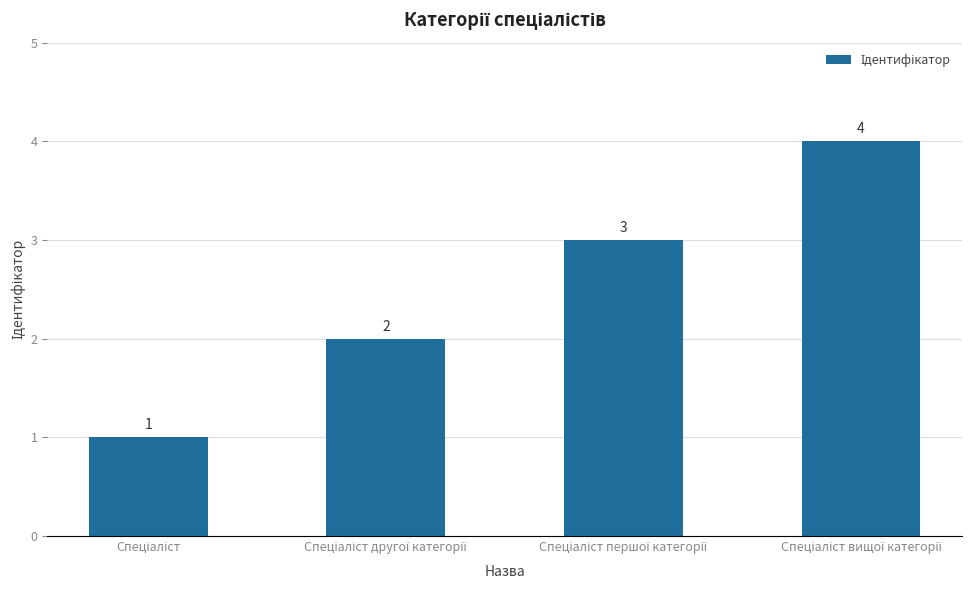

What is the sum of all values?

10